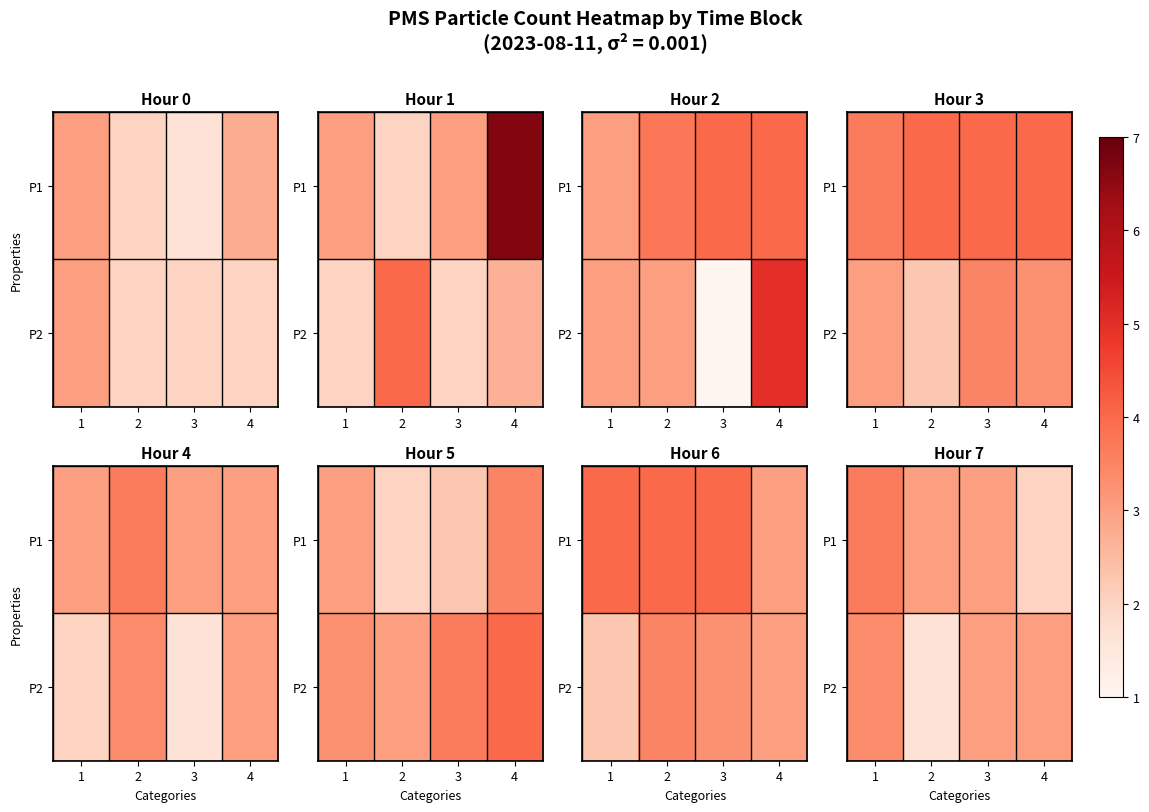

Read the P2 value at 2.

1.7